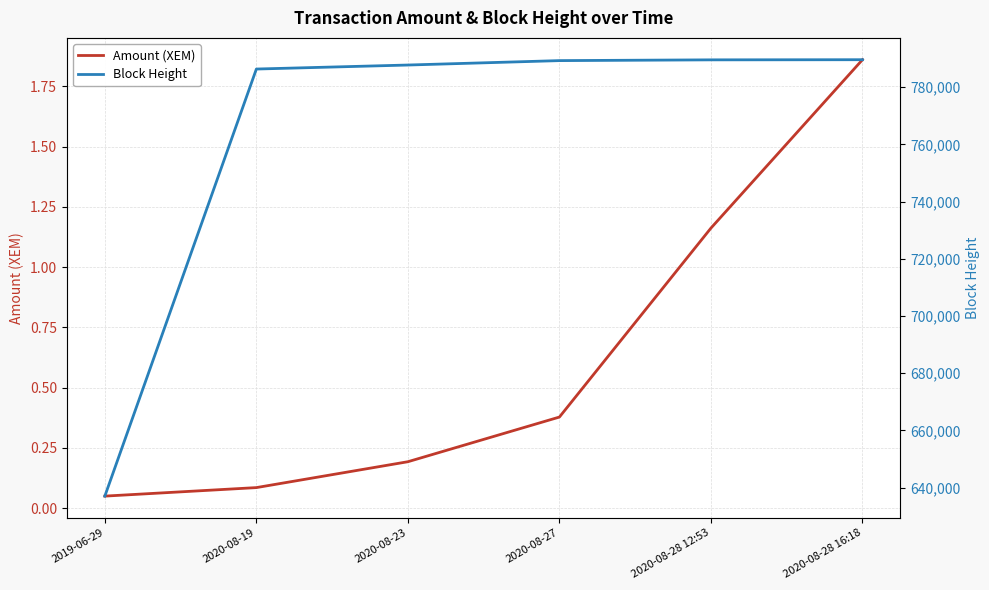

Where is Block Height nearest to the value 713322?

2020-08-19